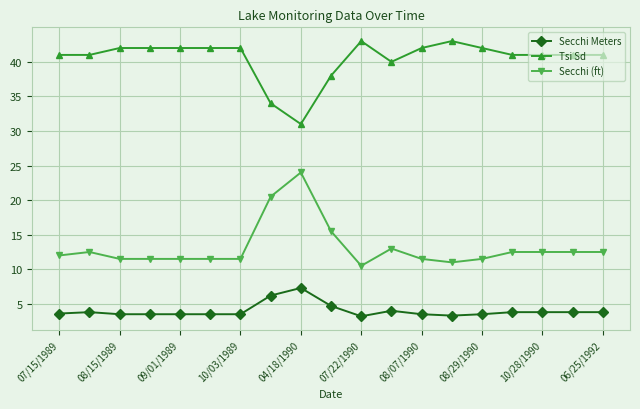

What is the value of the Secchi Meters point at the 6th from the left?

3.5